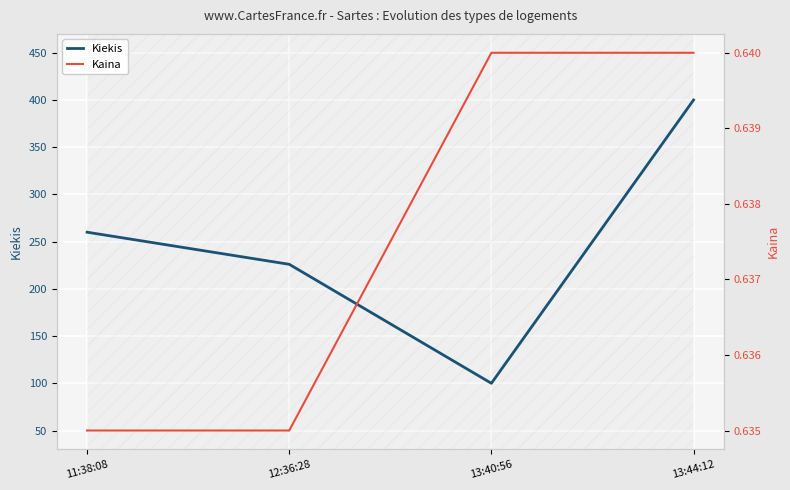

Count the number of data series in this chart.

2